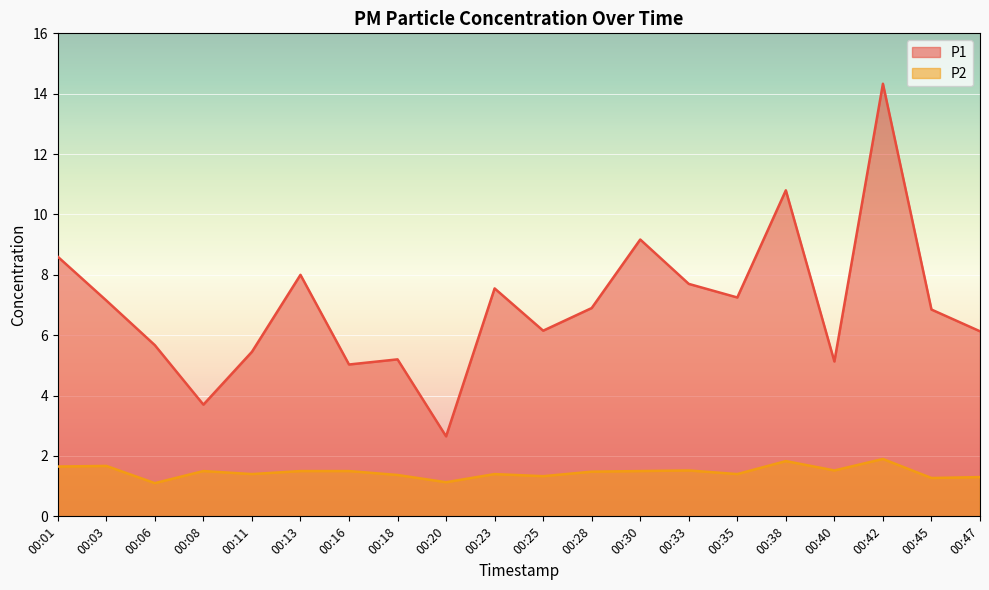

Which series changed the most between 00:11 and 00:28?

P1